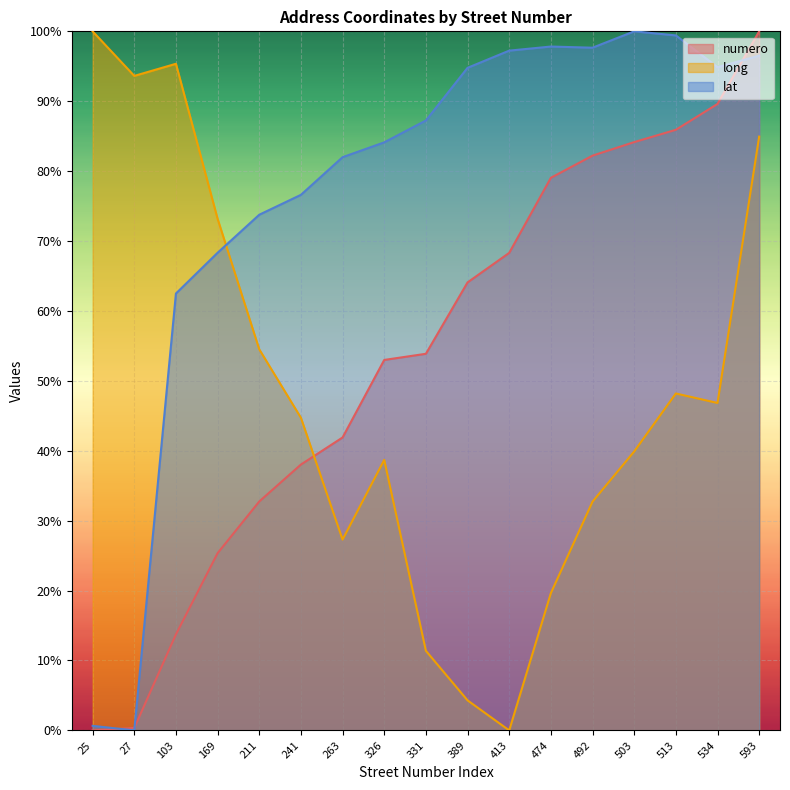

What is the difference between the maximum and minimum values in the long series?

100.0